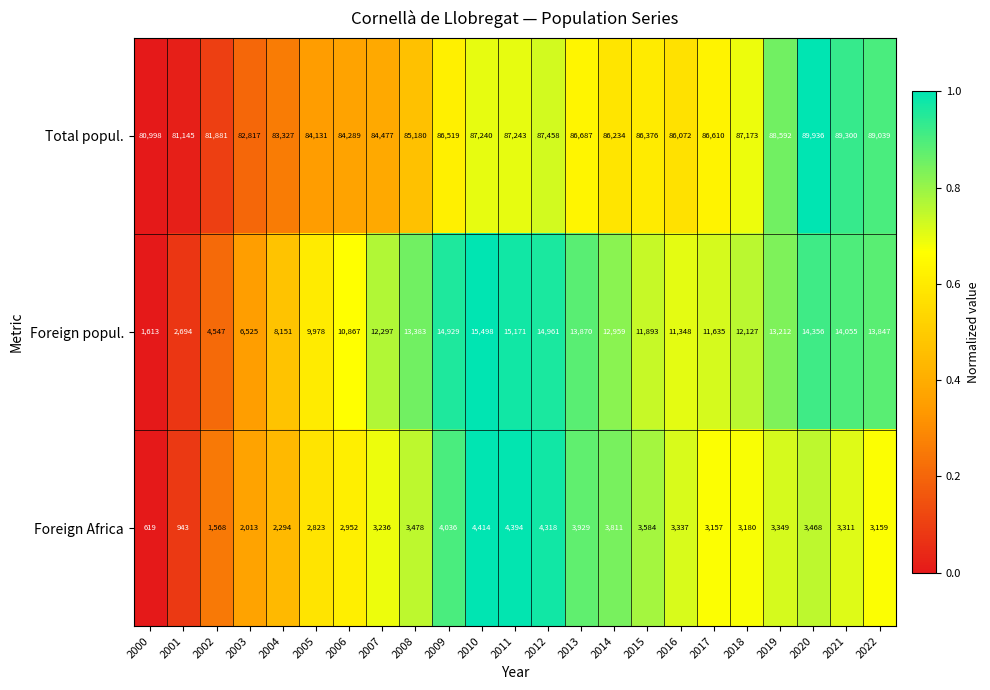

How many values in the Foreign popul. series are below 12297?

11